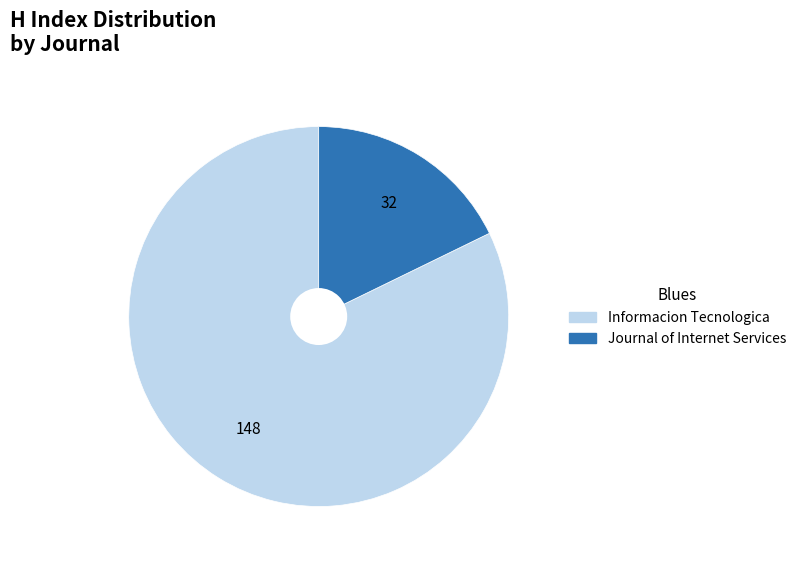

Which category accounts for the majority?

Informacion Tecnologica